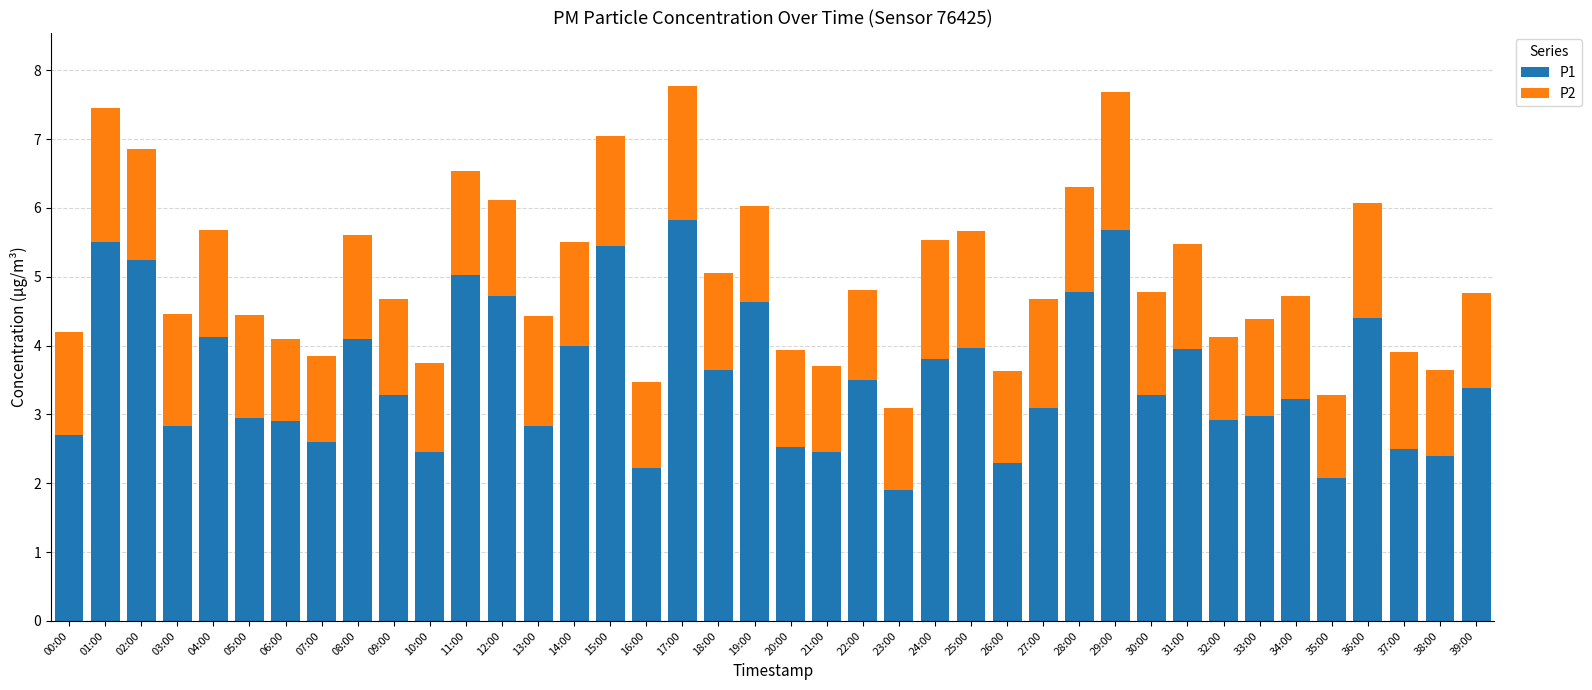

What is the total value across all series at 13:00?

4.4